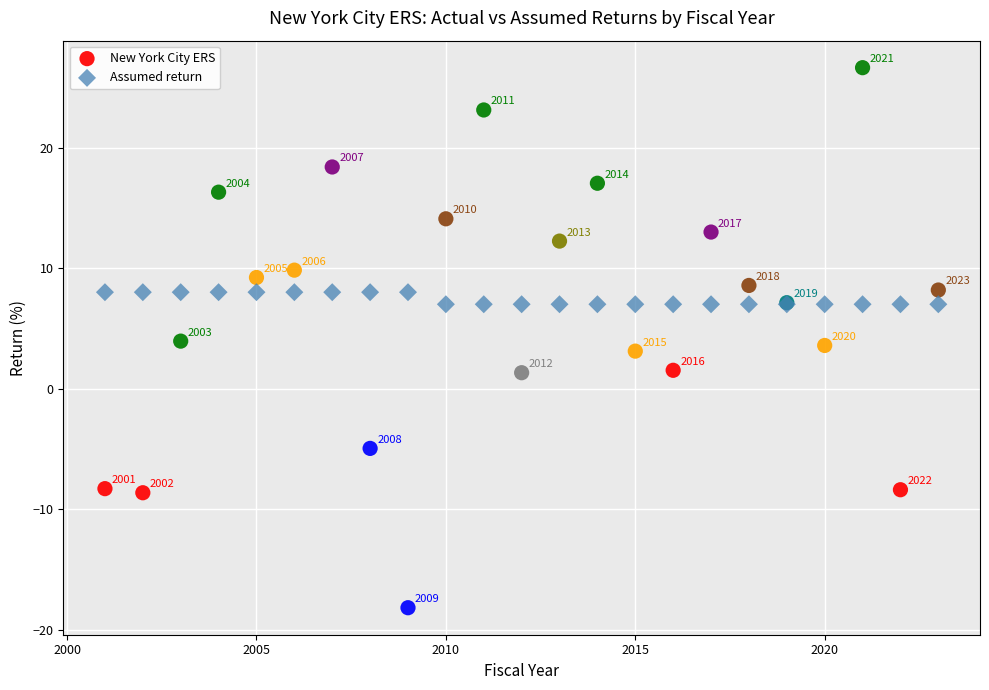

Across all series, what Y value is closest to 4?

3.9